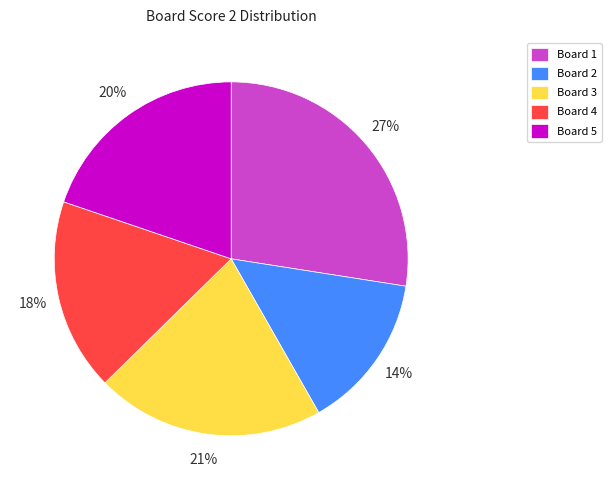

To the nearest percent, what is the combined percentage of Board 1 and Board 5?

47%